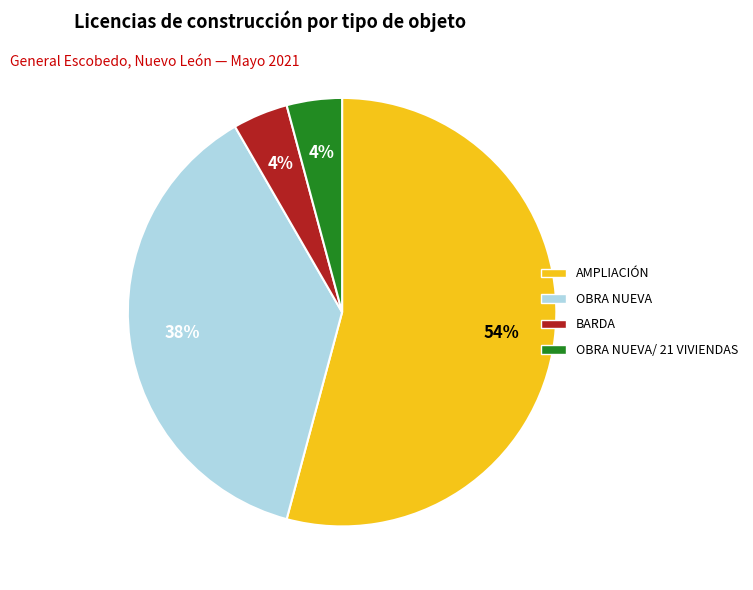

To the nearest percent, what is the average slice percentage?

25%